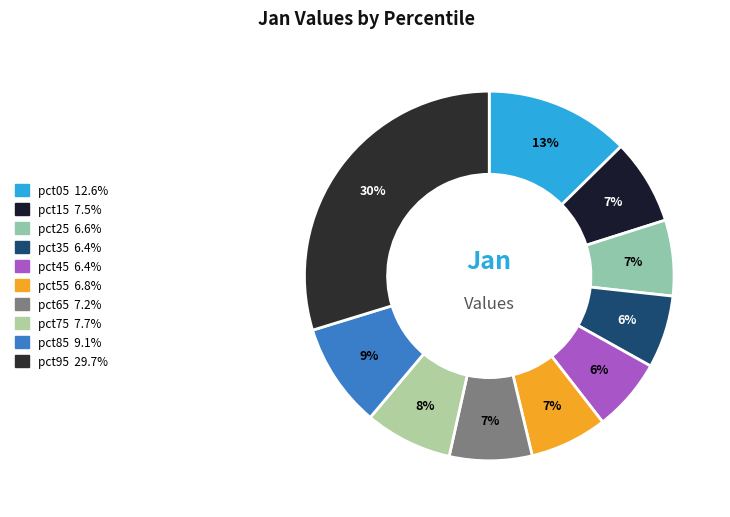

What is the smallest slice in the pie chart?

pct35